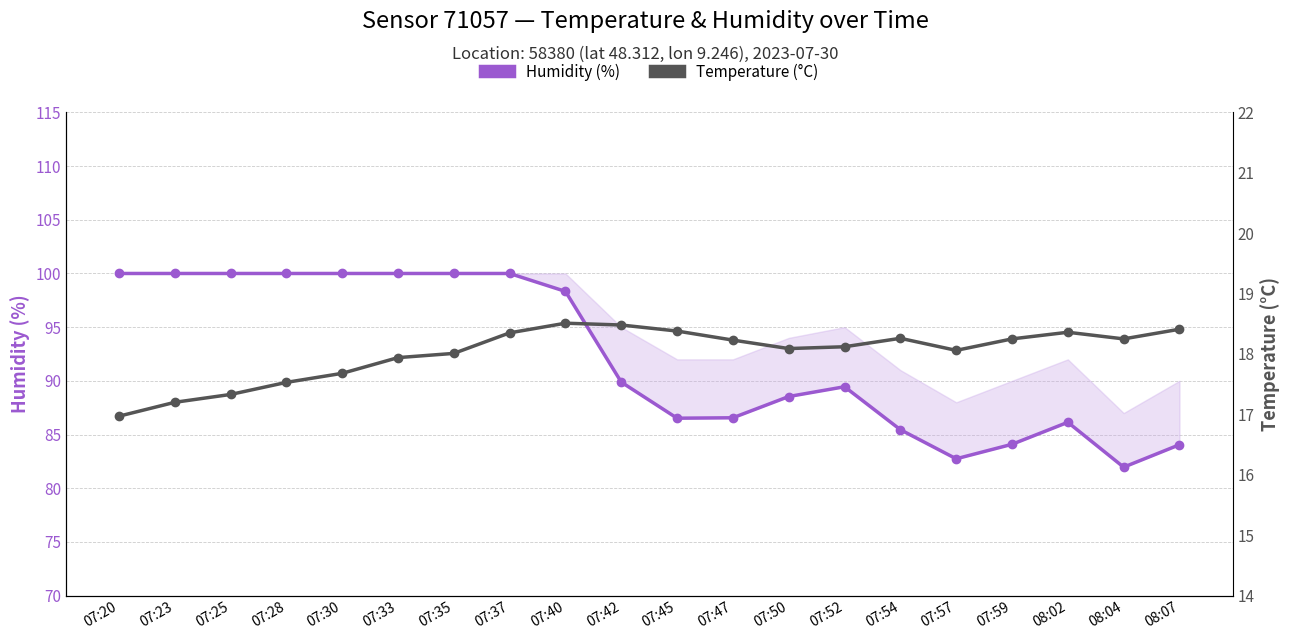

What is the value of the Humidity (%) point at the 5th from the left?

100.0